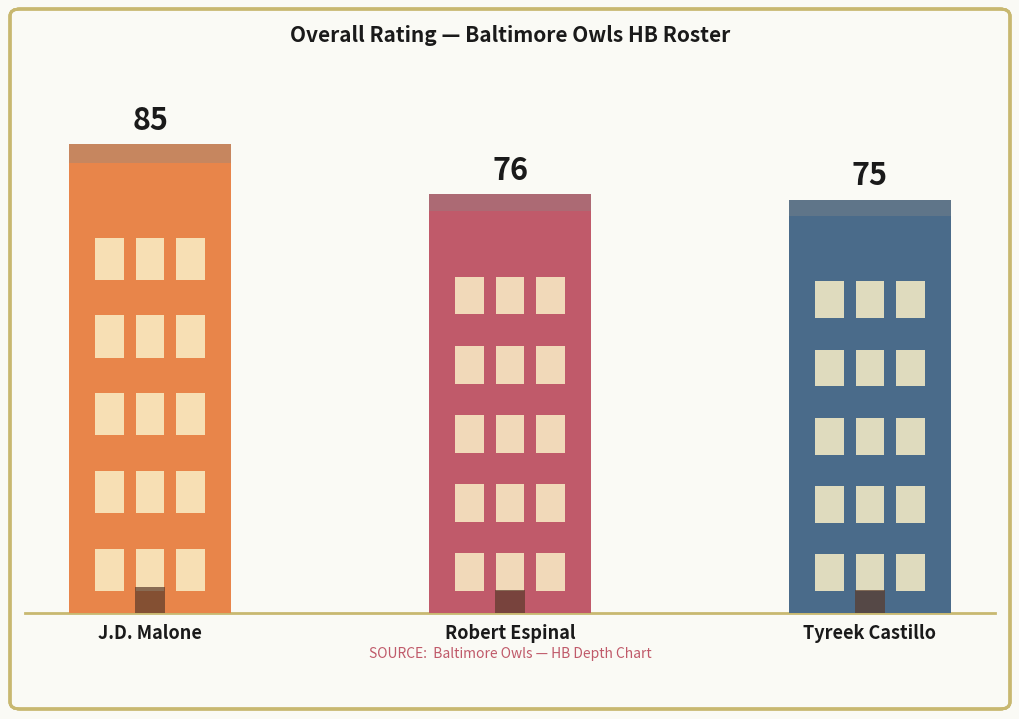

What is the smallest value displayed?

75